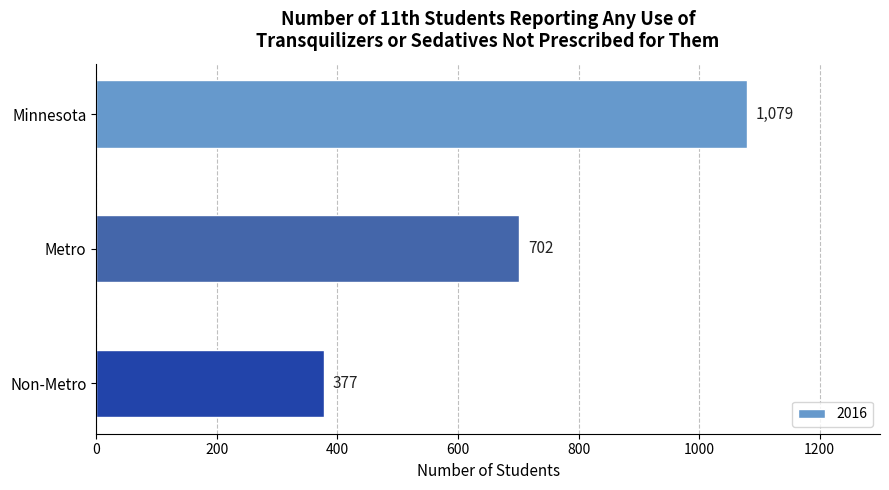

How many values are between 377 and 1079?

3